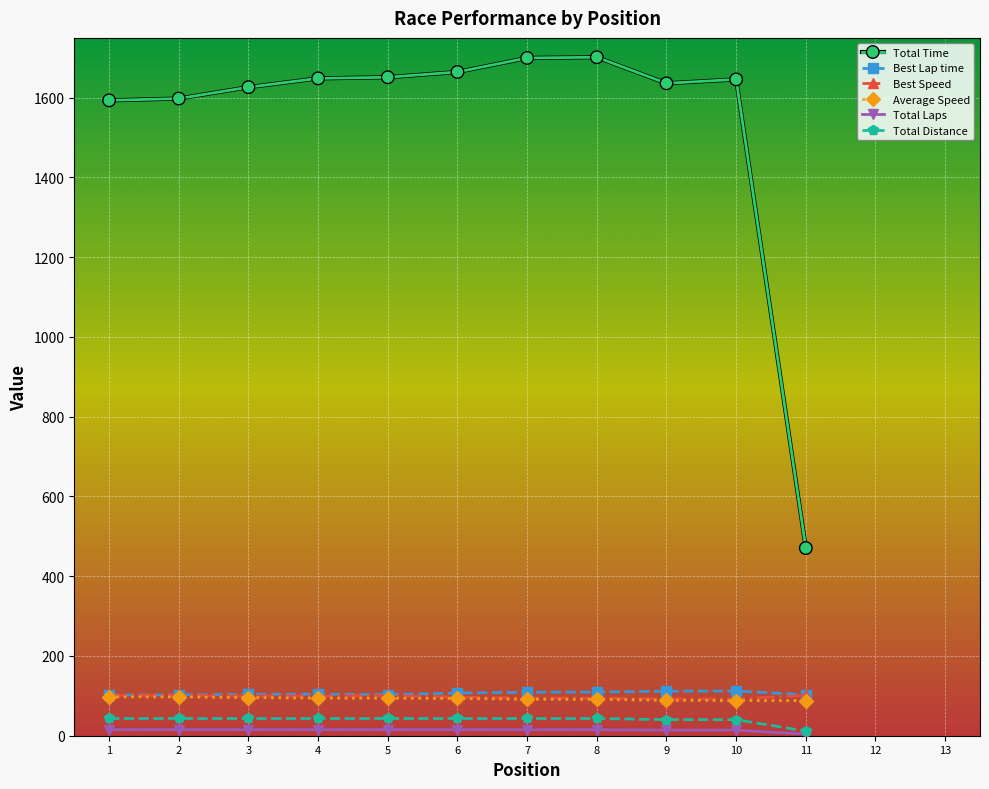

How many lines are shown in the chart?

6